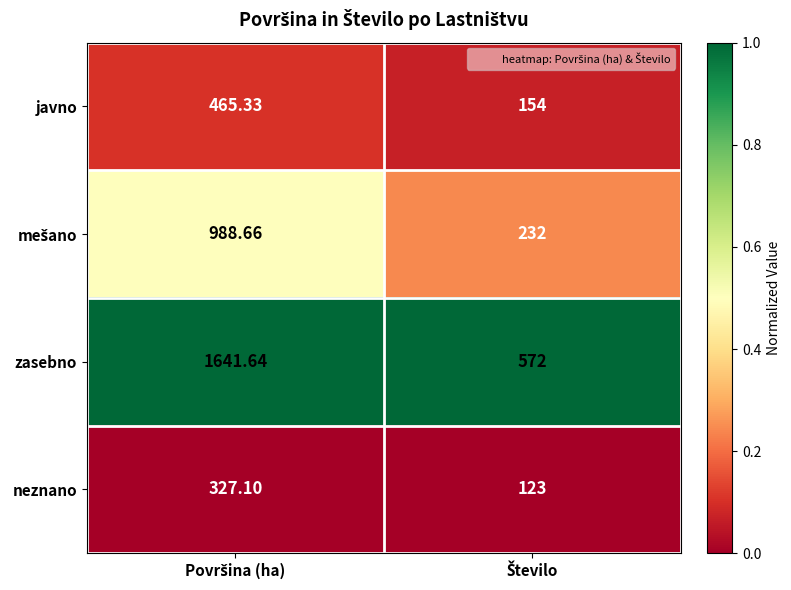

Which series has the largest total across all categories?

zasebno